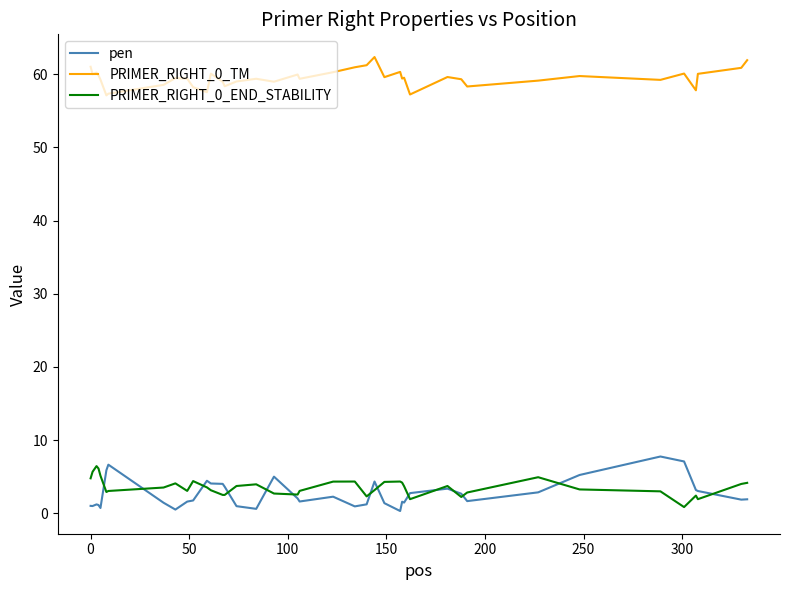

Count the number of categories in the chart.

40